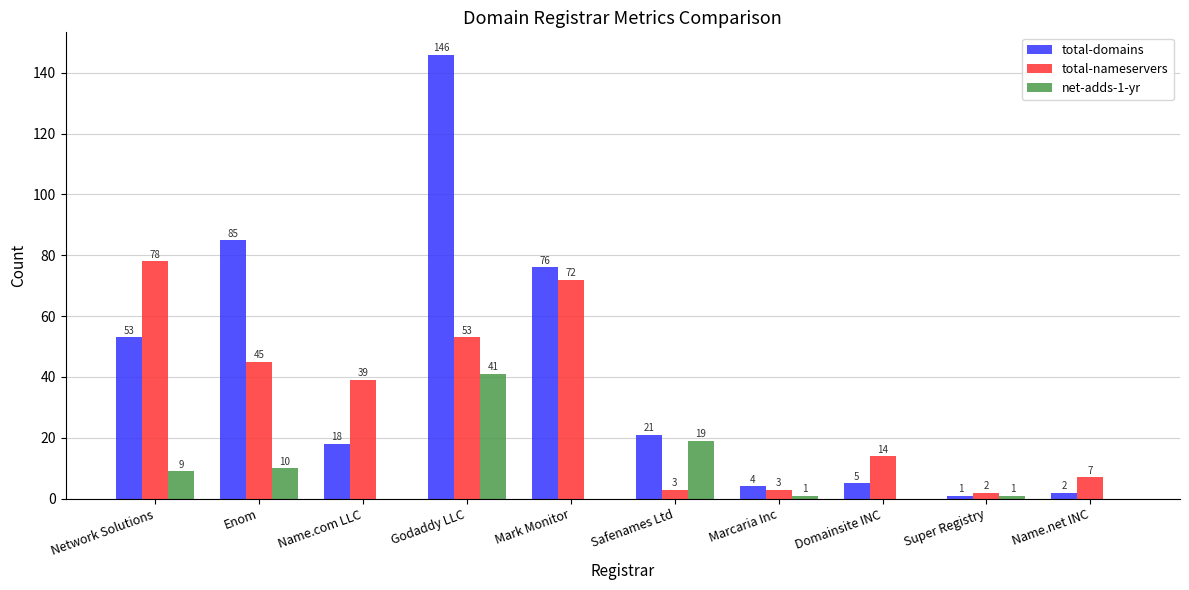

How many groups of bars are there?

10